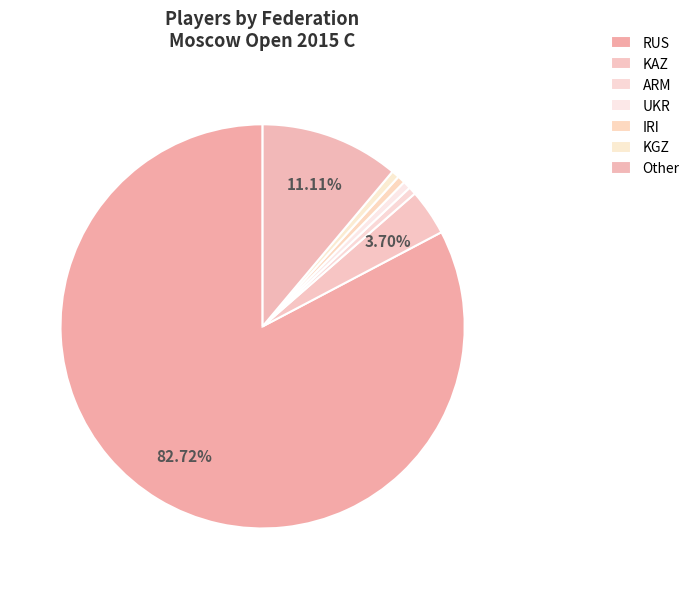

To the nearest percent, what is the average slice percentage?

14%